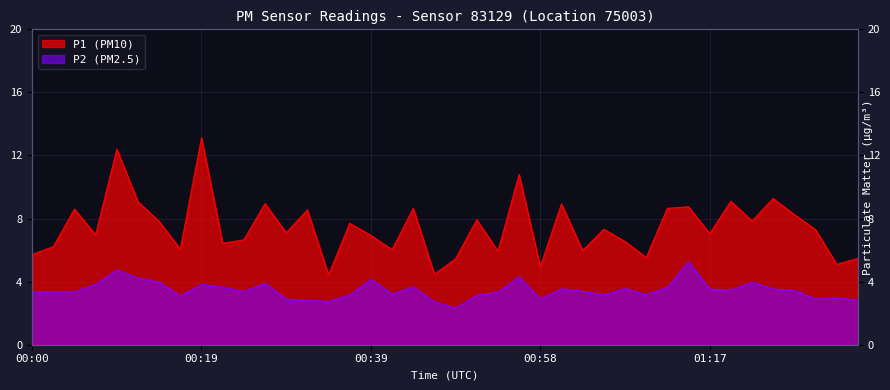

What is the spread (max minus min) of values at 01:05?

4.2